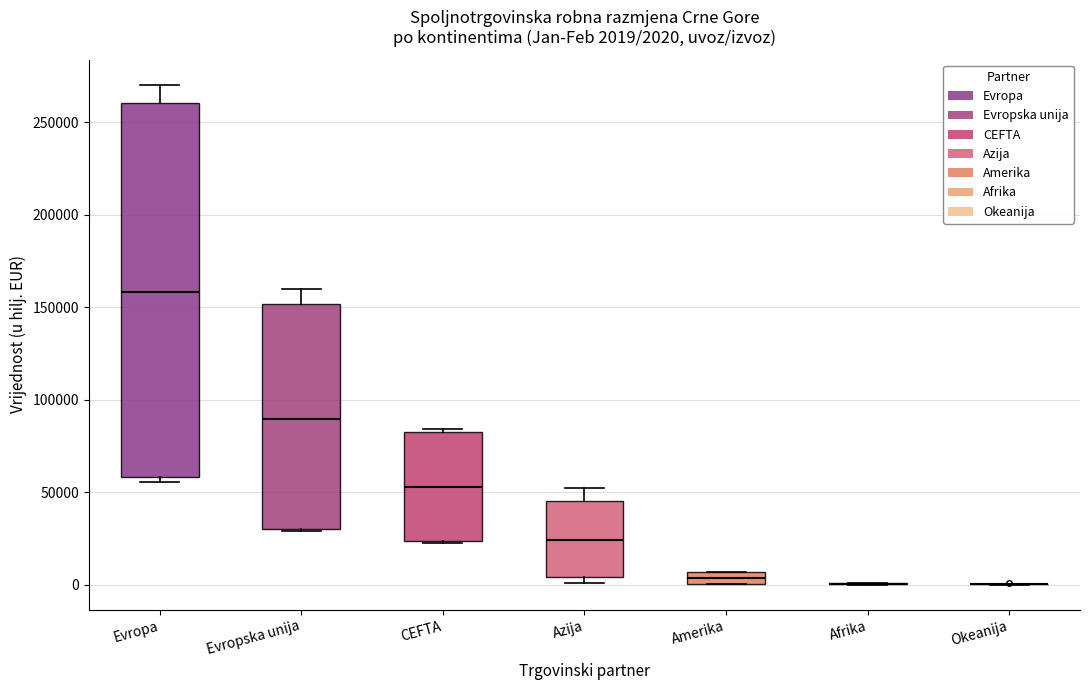

Which box is the tallest, from its lower edge to its upper edge?

Evropa